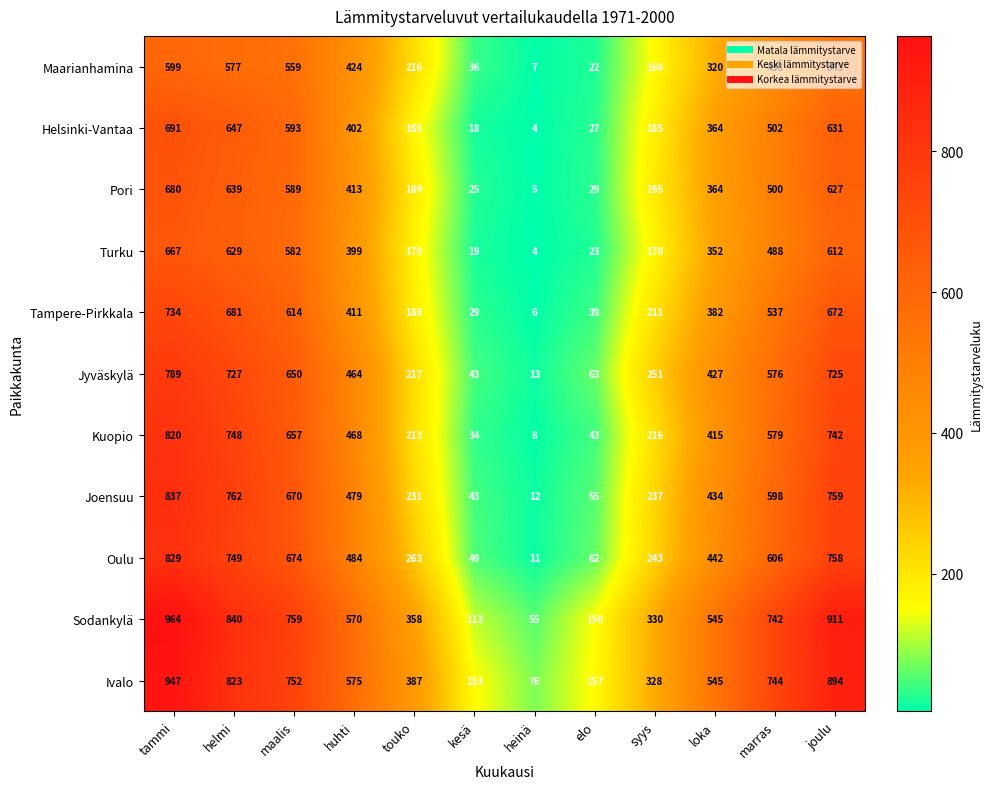

True or false: Oulu has a value of 243 at syys.

True